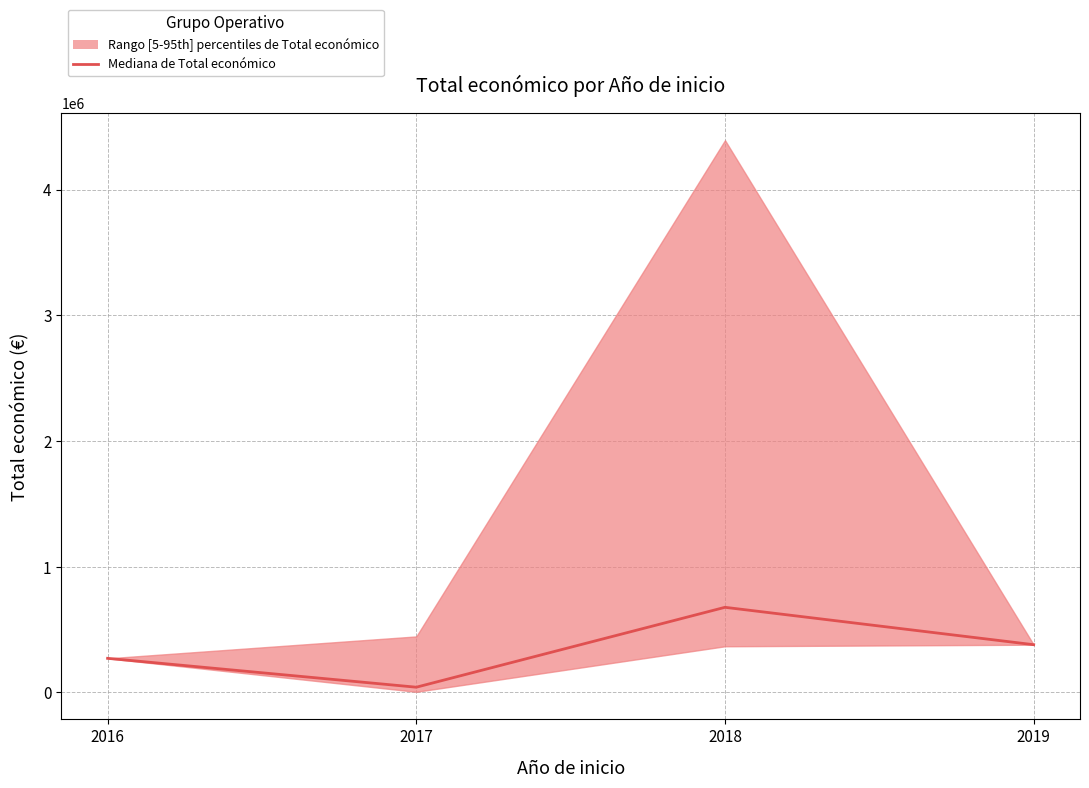

True or false: there are more than 1 points higher than both neighbors.

False